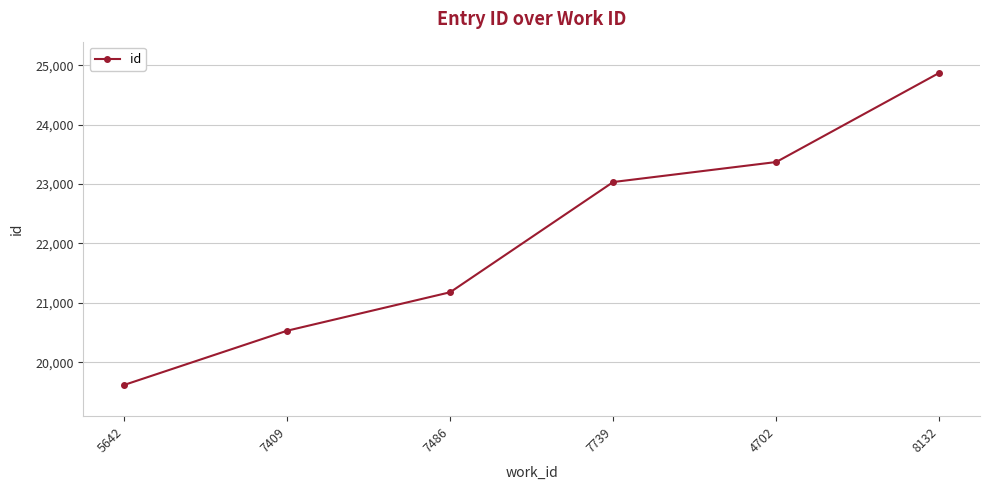

Reading left to right, what are all the values shown in this chart?

5642=19616	7409=20530	7486=21178	7739=23035	4702=23372	8132=24874